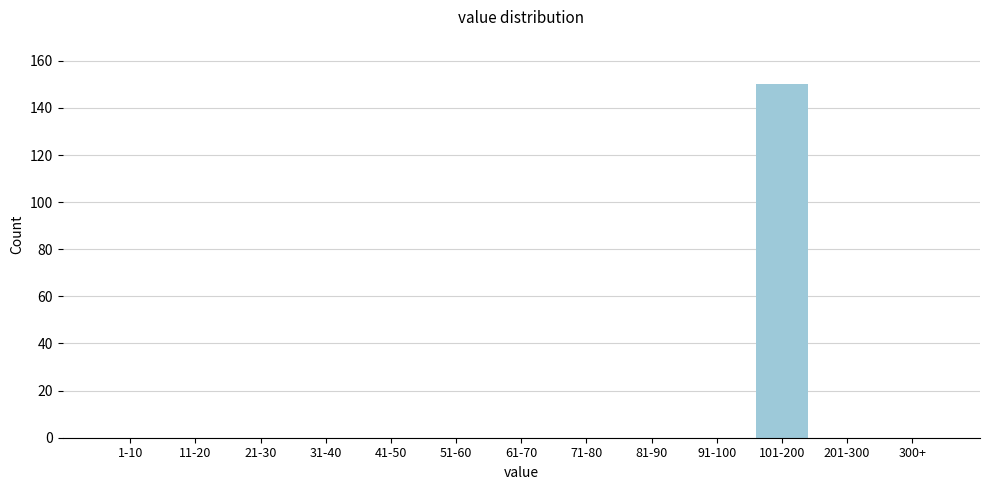

Reading right to left, transcribe all the data shown in this chart.

300+=0	201-300=0	101-200=150	91-100=0	81-90=0	71-80=0	61-70=0	51-60=0	41-50=0	31-40=0	21-30=0	11-20=0	1-10=0